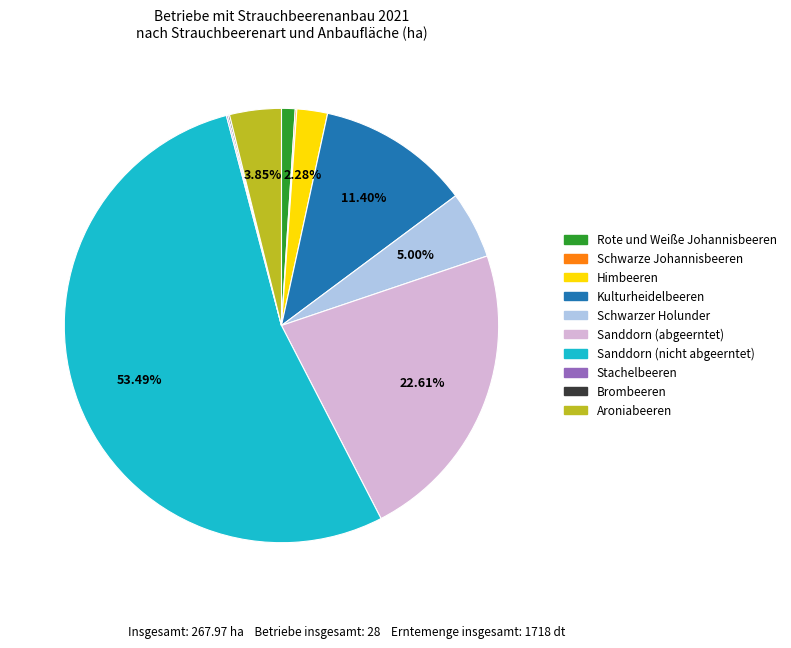

Do Schwarzer Holunder and Kulturheidelbeeren together represent more than half of the pie?

No